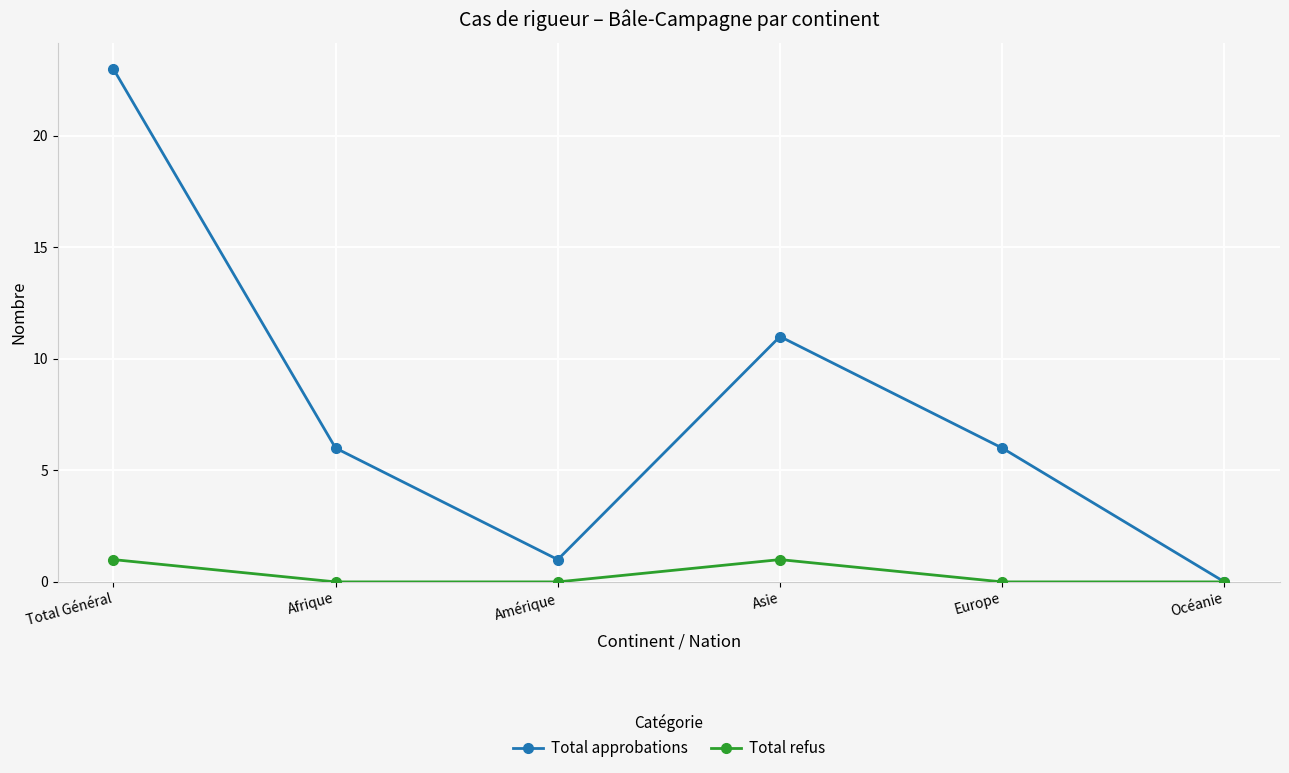

How many series are shown in this chart?

2